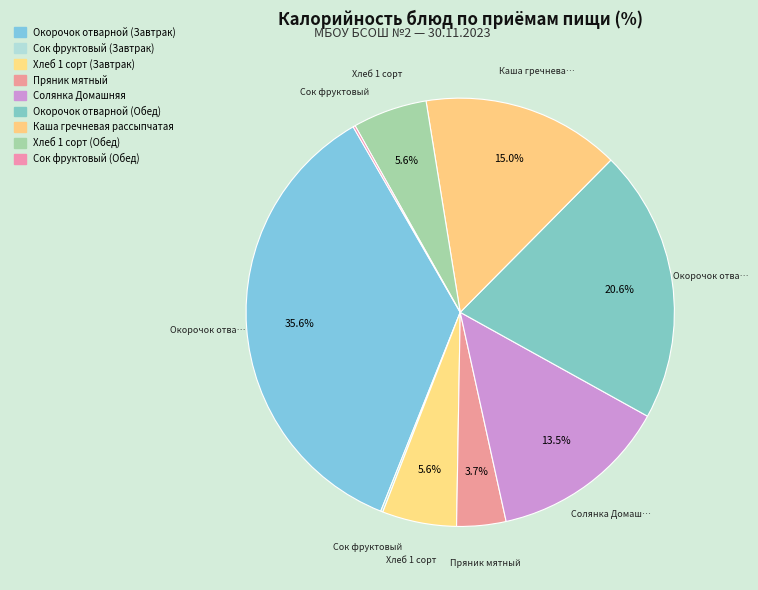

Is it true that Пряник мятный is 4% of the pie?

True